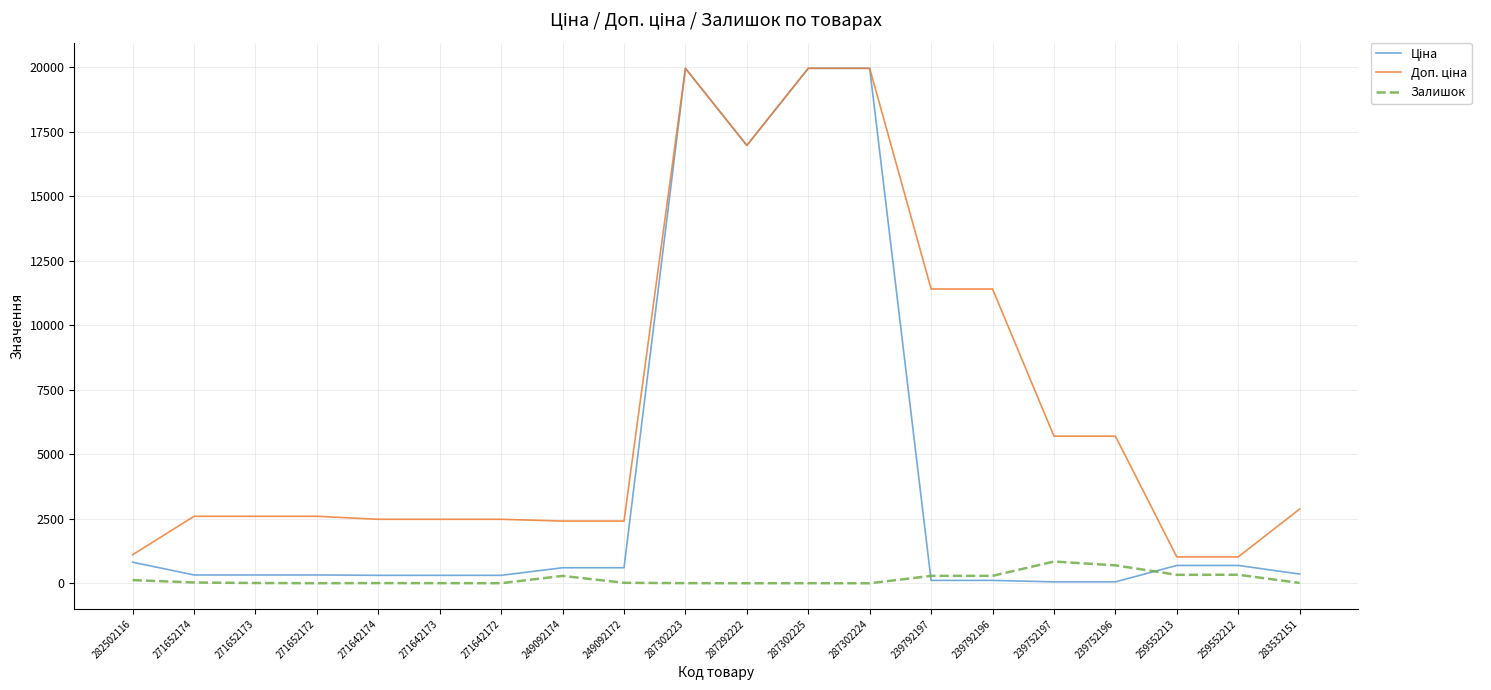

Is it true that Залишок equals 845.0 at 239752197?

True